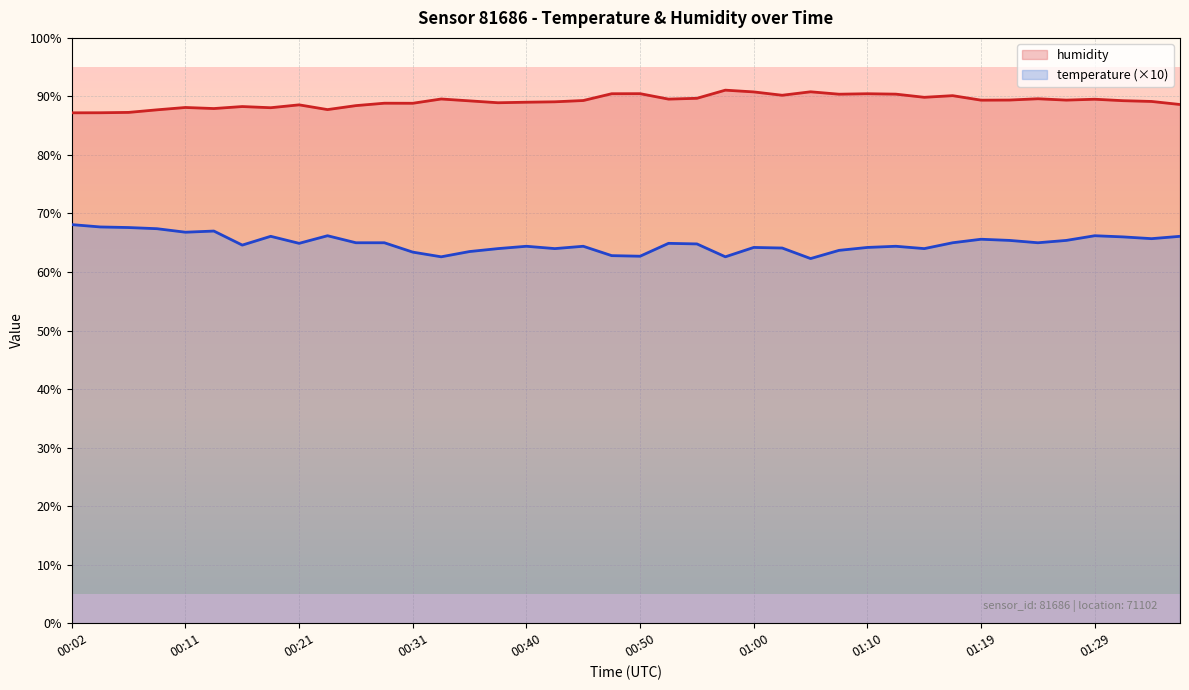

What is the approximate value of temperature at 00:07?

67.6